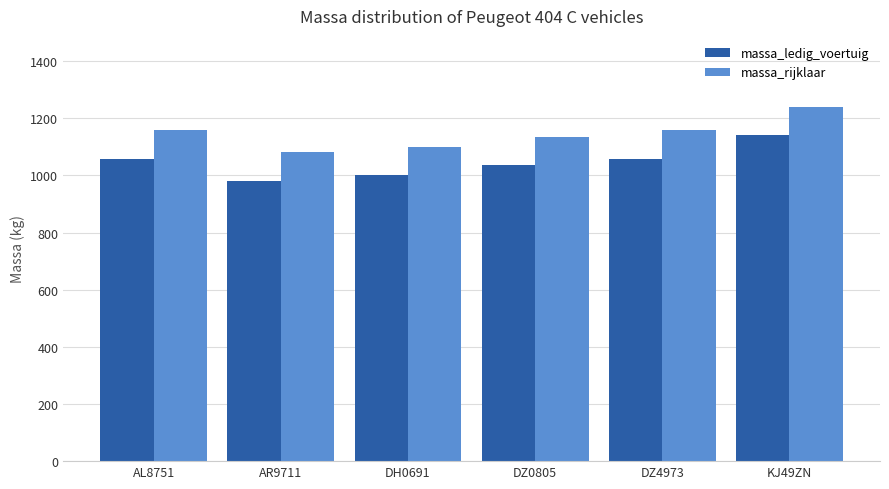

List the series in order of their overall mean, highest first.

massa_rijklaar, massa_ledig_voertuig